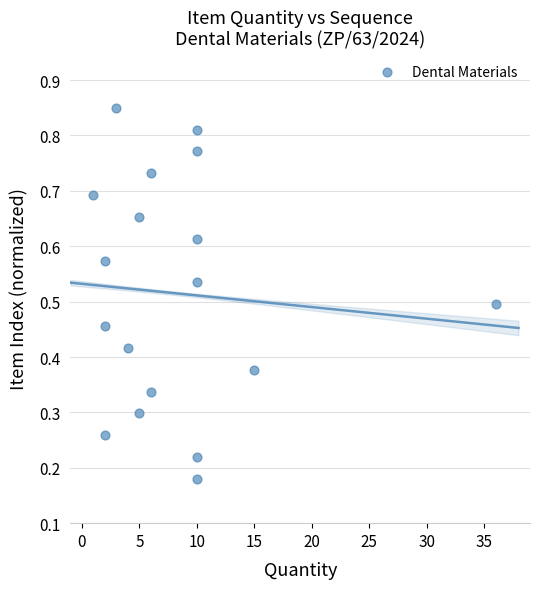

What is the range of X values (max minus min)?

35.0